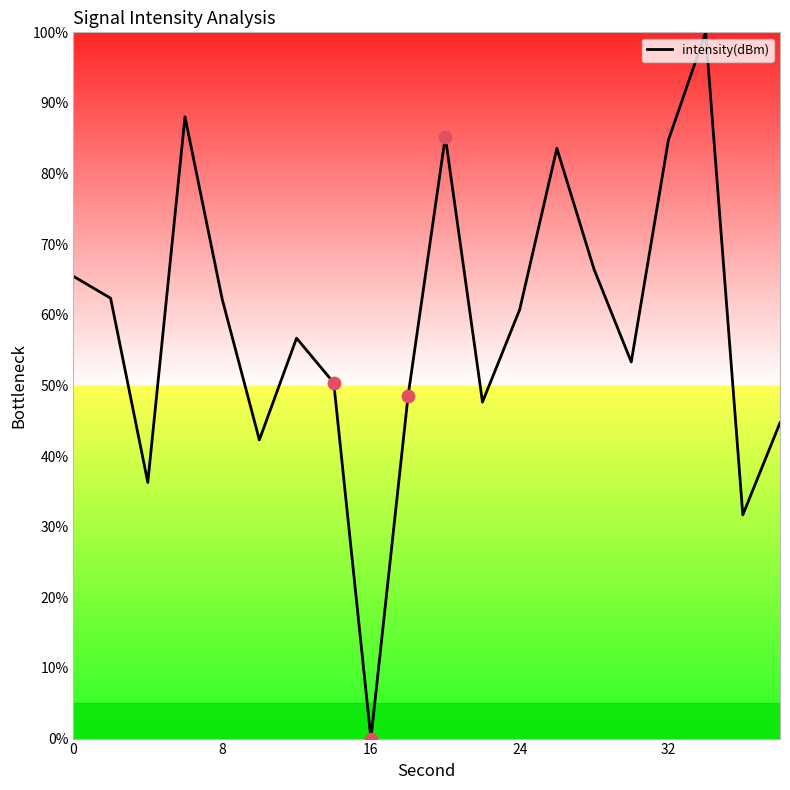

What is the difference between the maximum and minimum values?

100.0